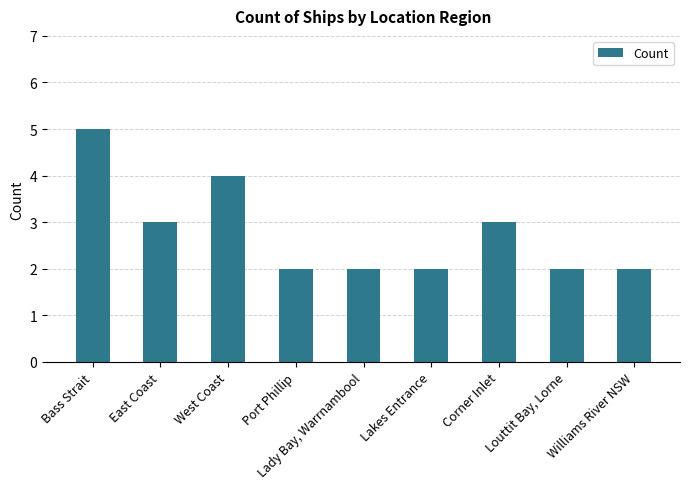

True or false: the data shows 2 at Williams River NSW.

True